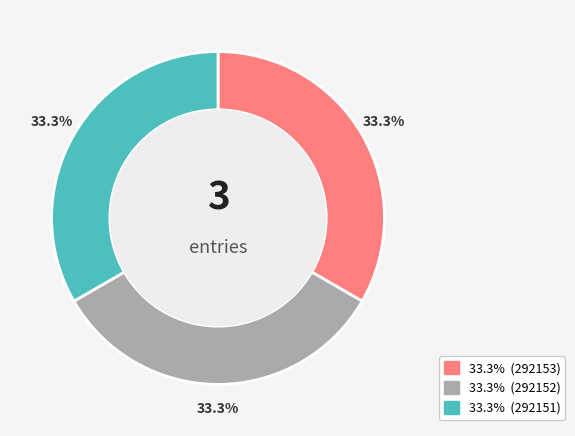

Is there a majority slice in this chart?

No